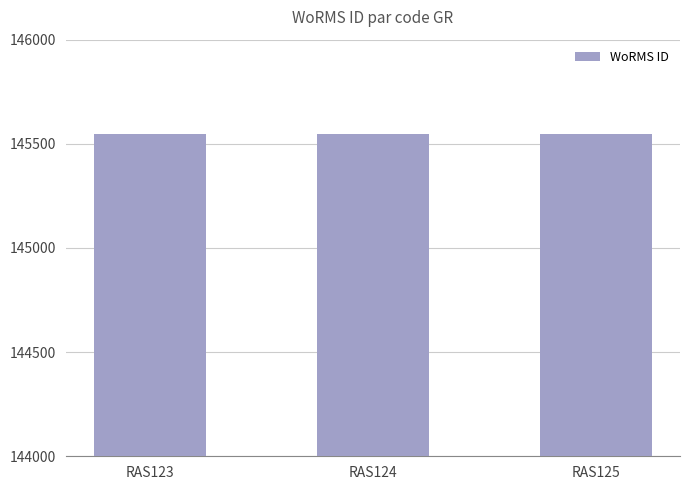

What is the change in value from RAS124 to RAS125?

+1